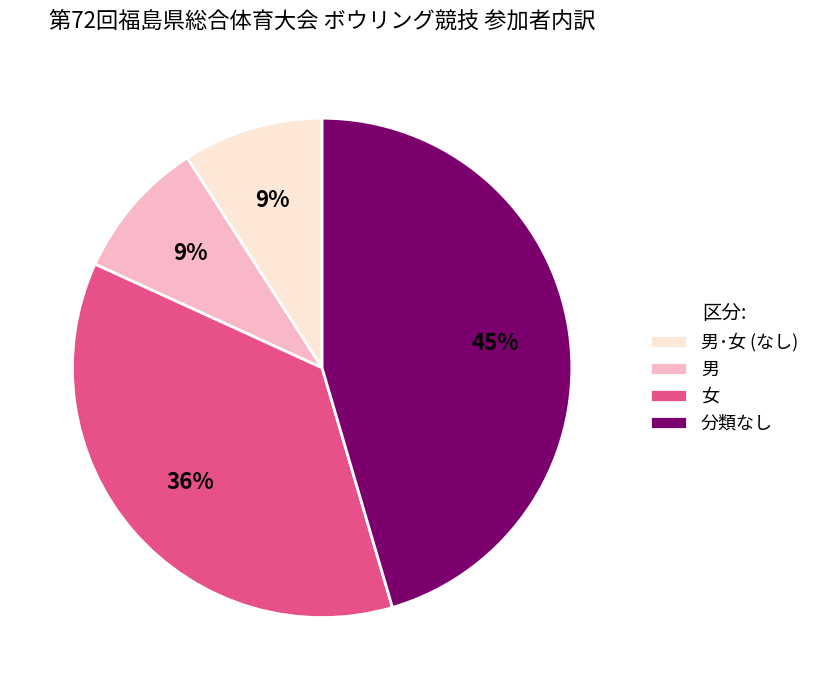

Is there any slice that represents more than half of the pie?

No